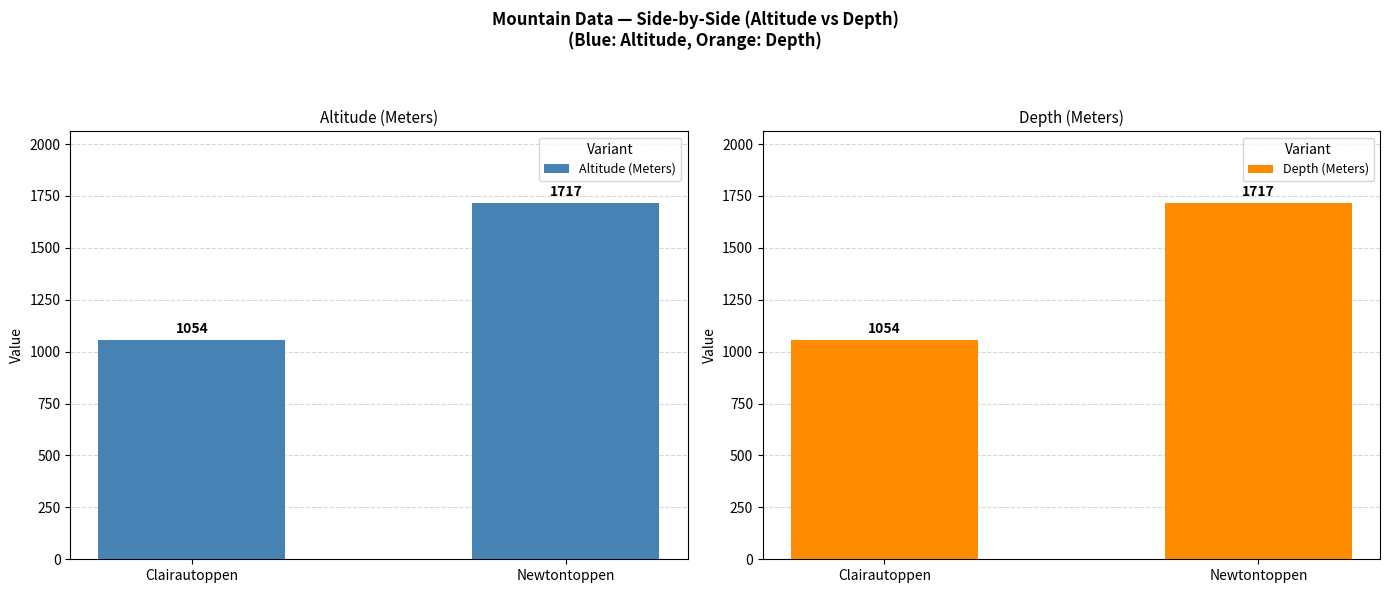

Which category has the lowest value in the Altitude (Meters) series?

Clairautoppen